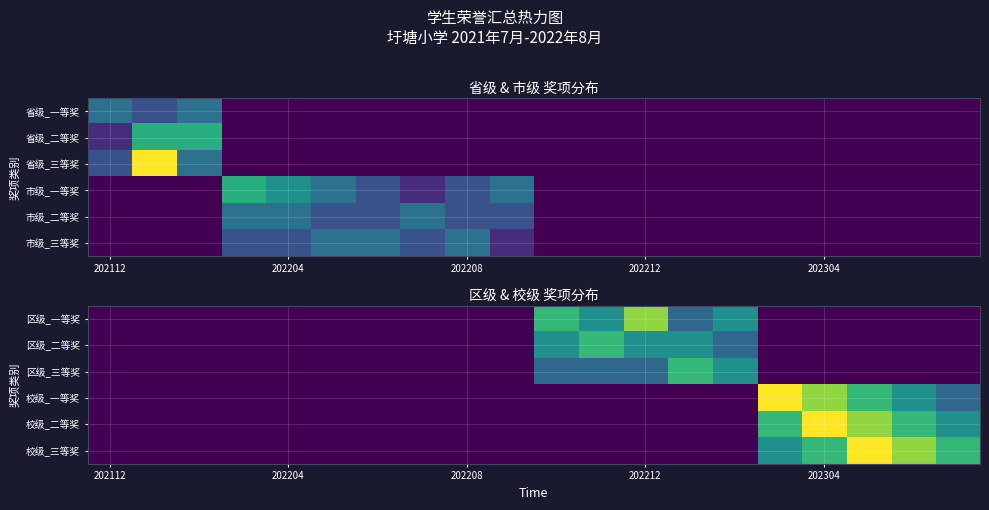

True or false: 区级_三等奖 has a value of 2 at 202208.

False